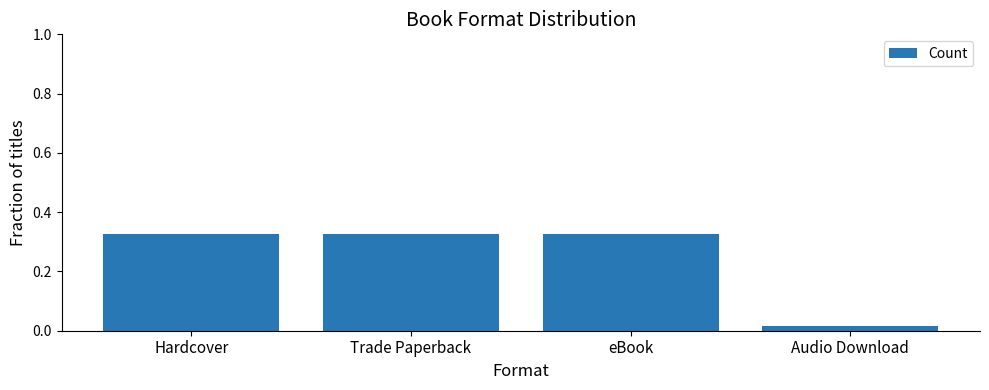

True or false: the data shows 0.1 at eBook.

False